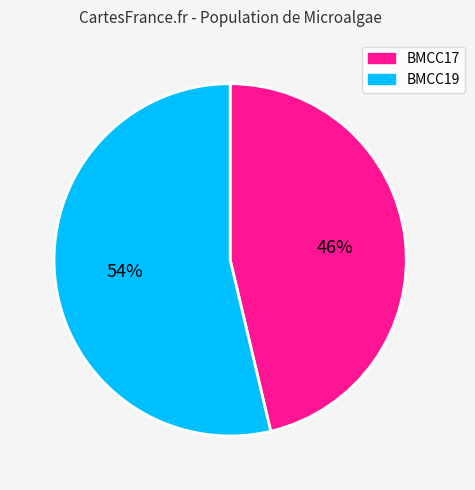

How many segments does this pie chart have?

2